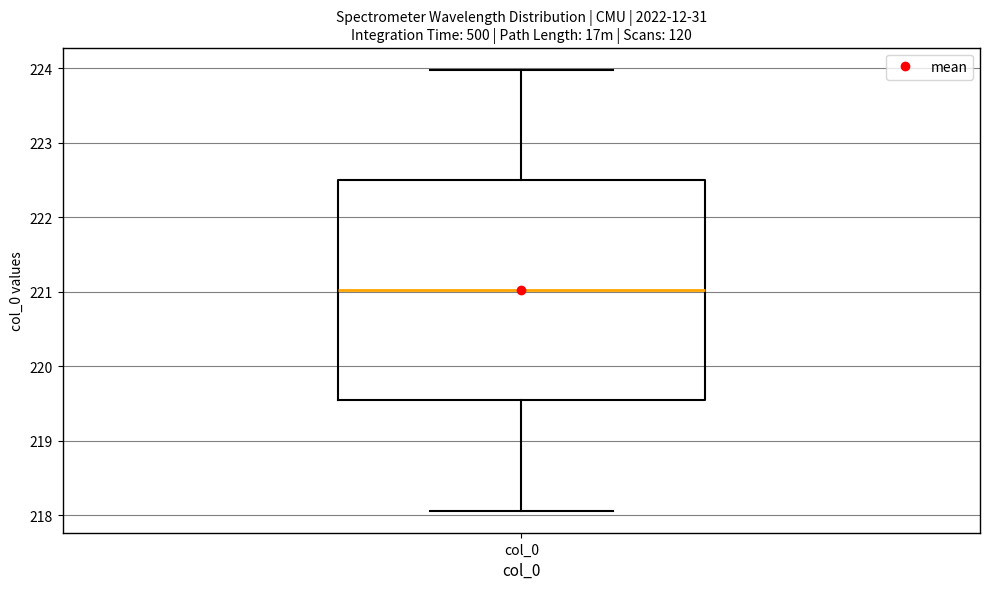

Where is the lower edge of the box for col_0 on the y-axis? The values are not printed on the chart, so give them approximately, as read against the axis.

219.5